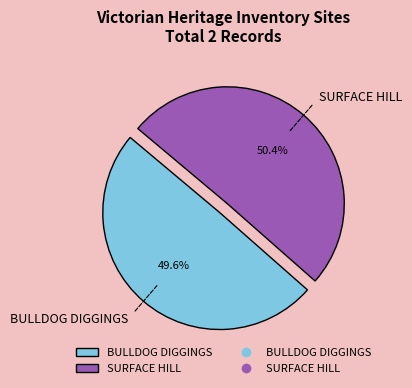

Rank the categories by value from highest to lowest.

SURFACE HILL, BULLDOG DIGGINGS